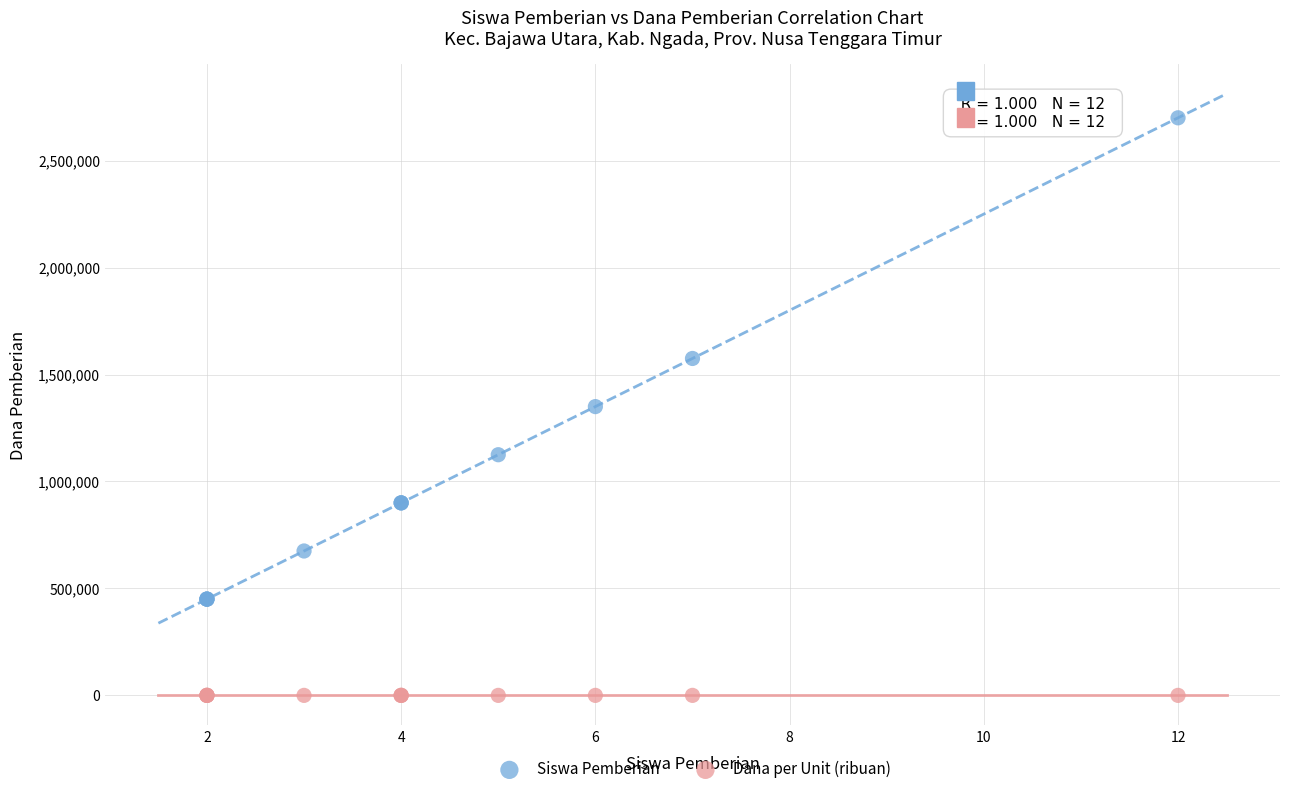

Which series reaches the minimum Y coordinate?

Dana per Unit (ribuan)